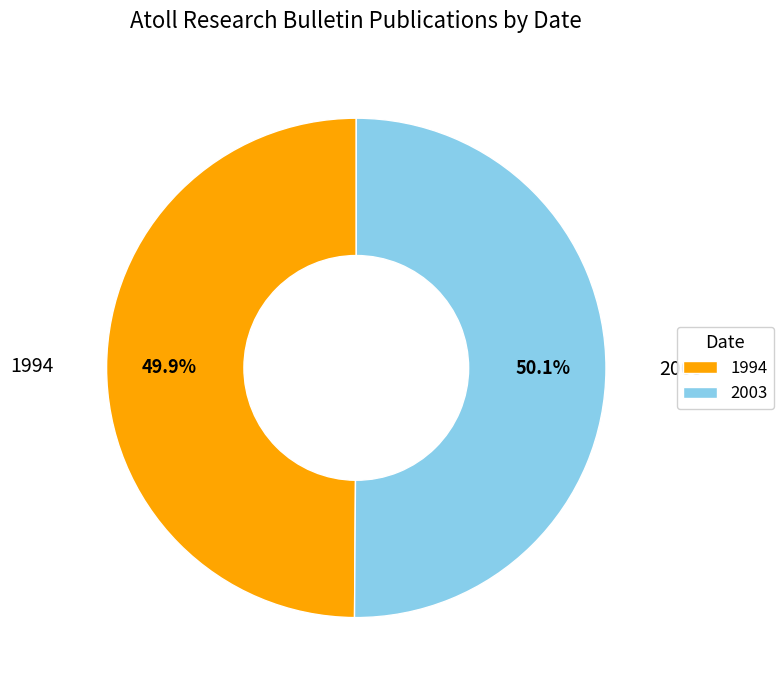

Is there any slice that represents more than half of the pie?

Yes